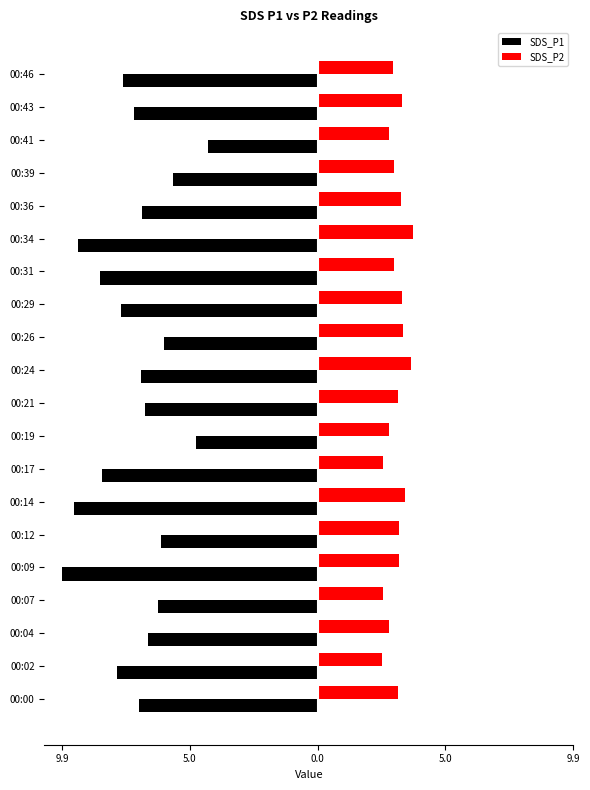

What is the difference between the maximum and minimum values in the SDS_P1 series?

5.7